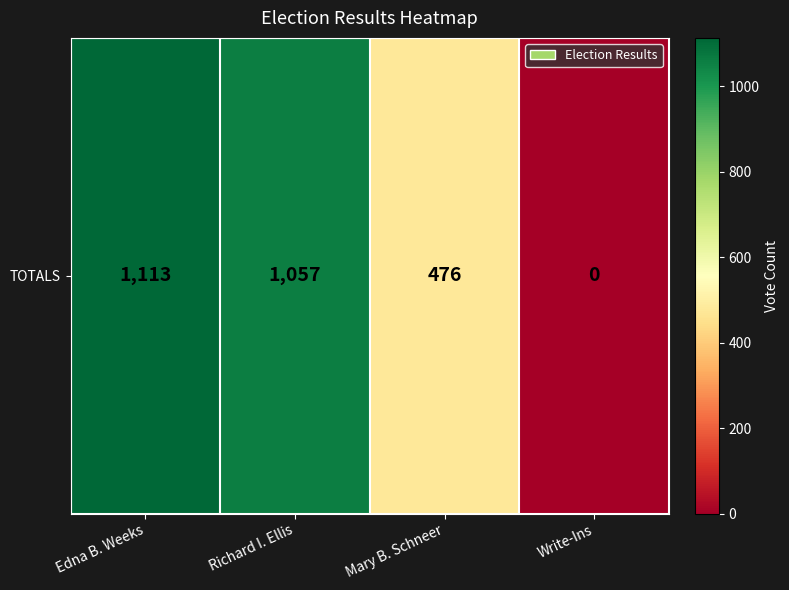

Where does the data first go above 1057?

Edna B. Weeks